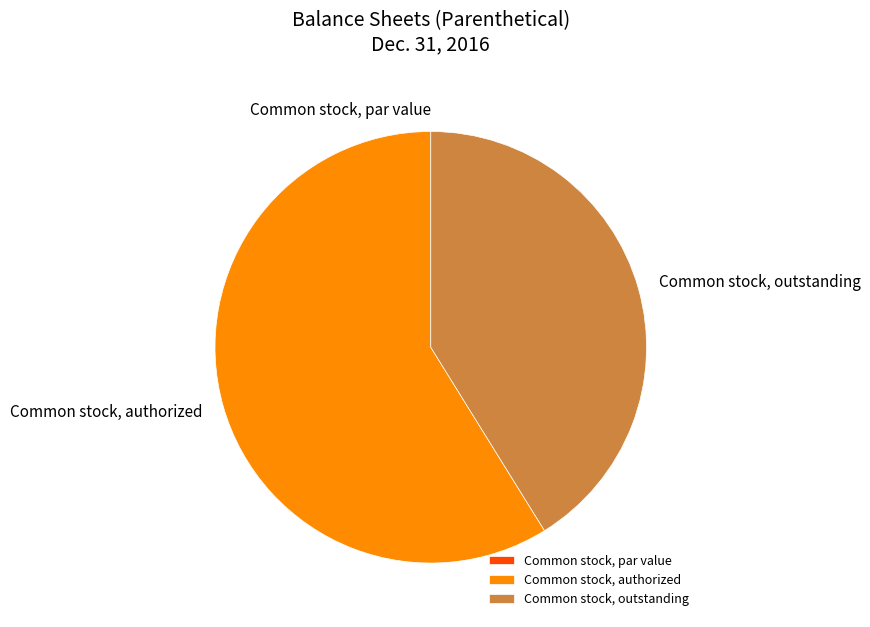

Does any single category account for the majority?

Yes